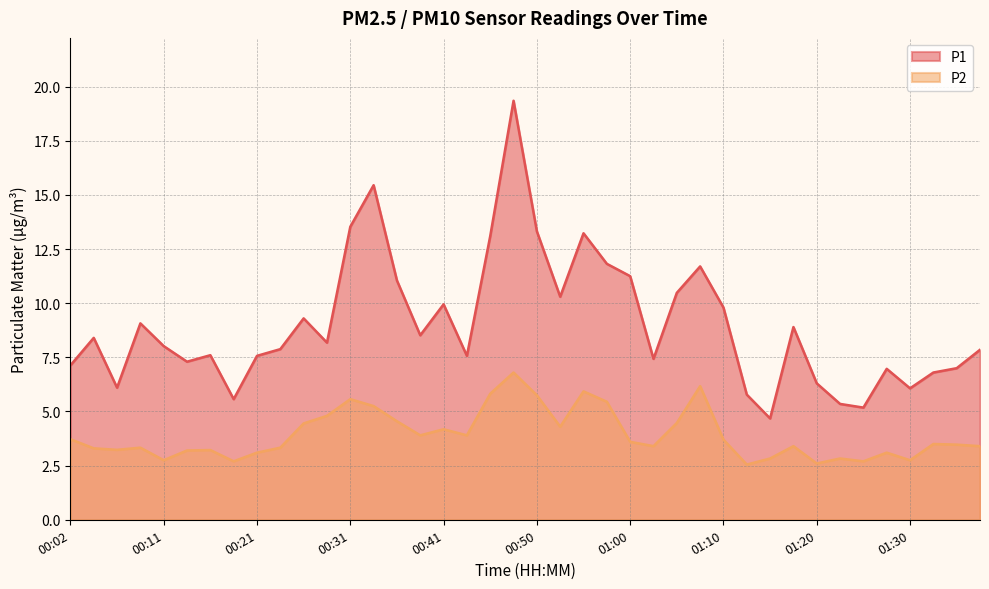

Between 00:50 and 01:03, which is larger?

00:50